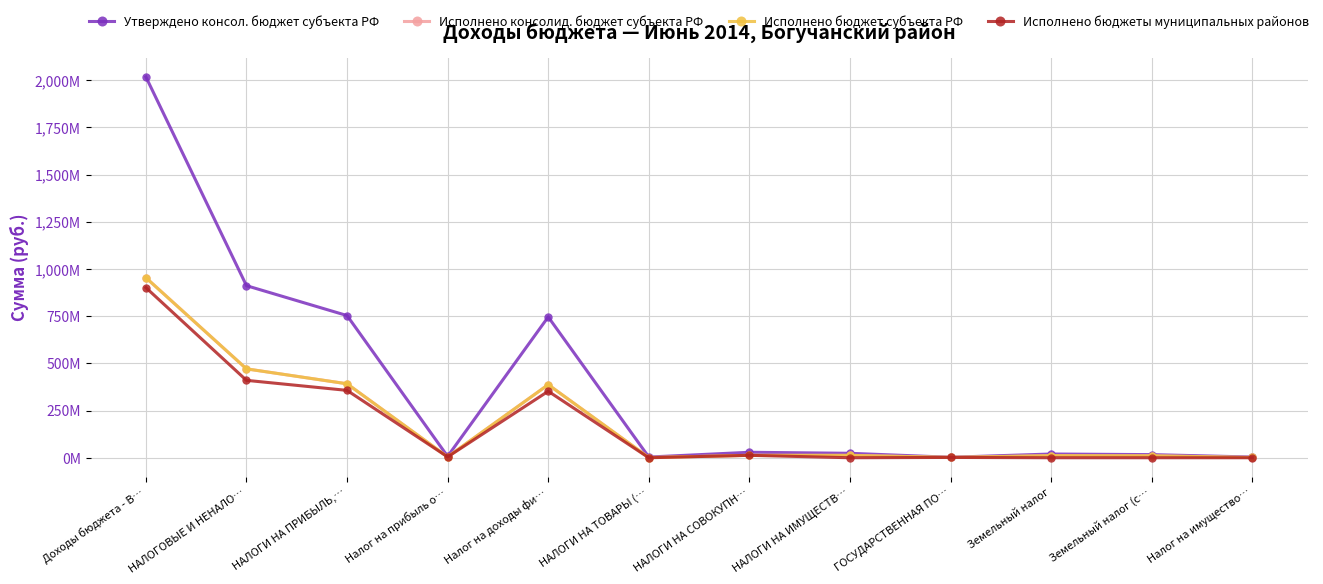

Does the chart have visible grid lines?

Yes